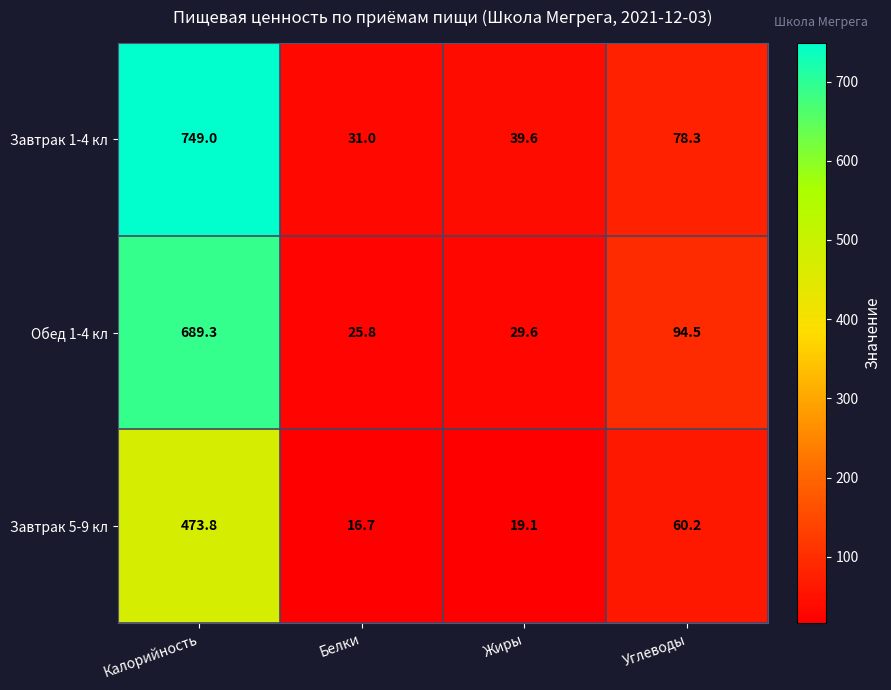

Which series has the widest spread of values?

Завтрак 1-4 кл